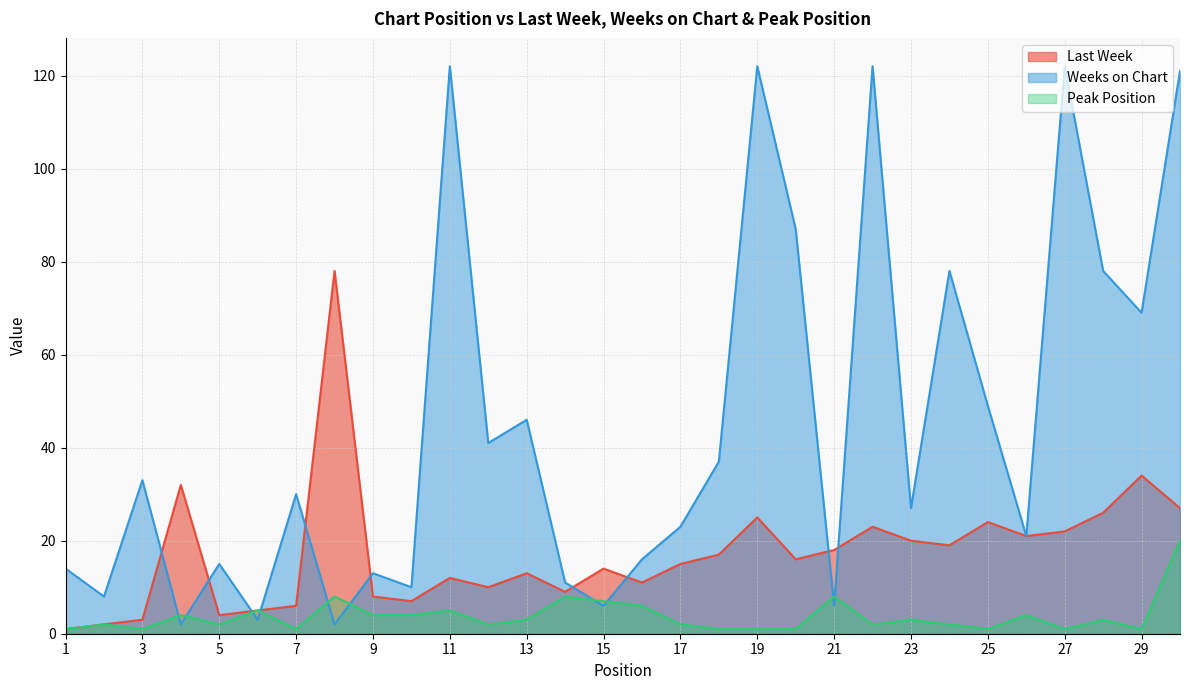

Rank the series by their maximum value, from lowest to highest.

Peak Position, Last Week, Weeks on Chart